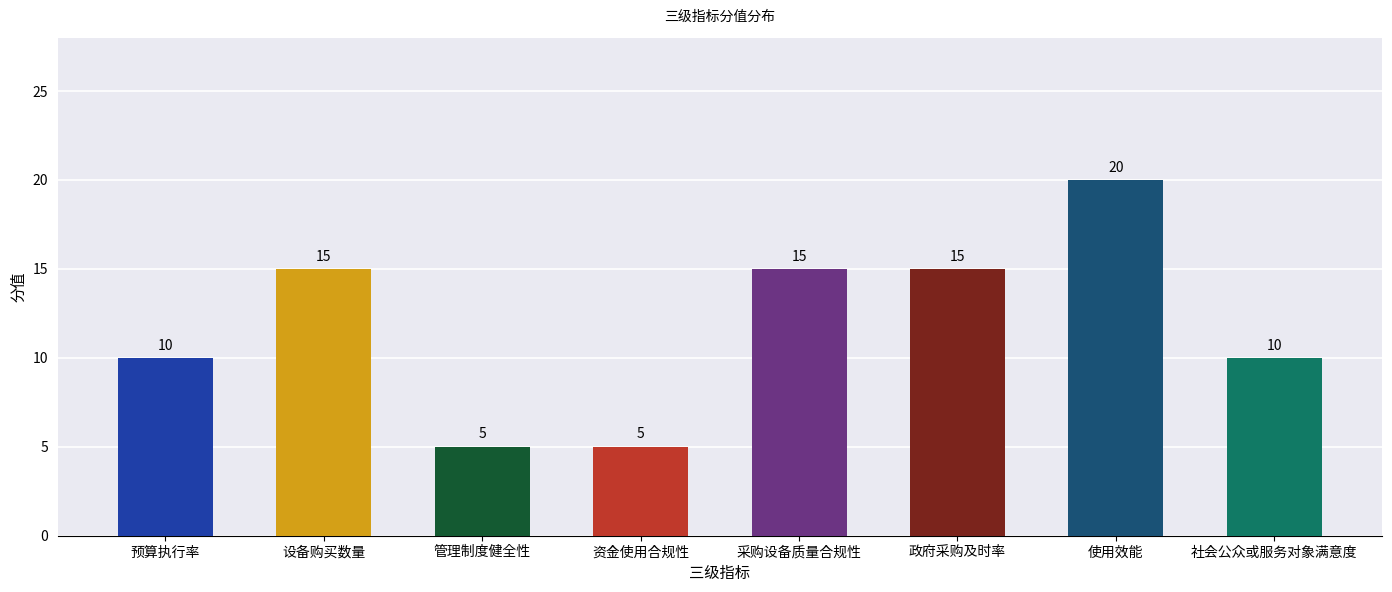

What is the value of the 1st bar from the left?

10